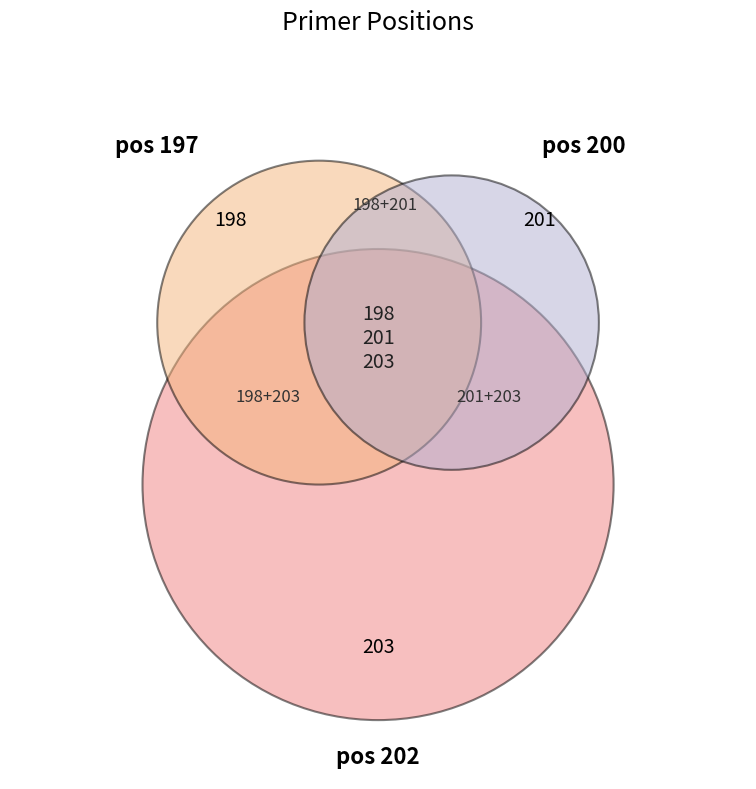

What is the change in value from 197 to 202?

+5